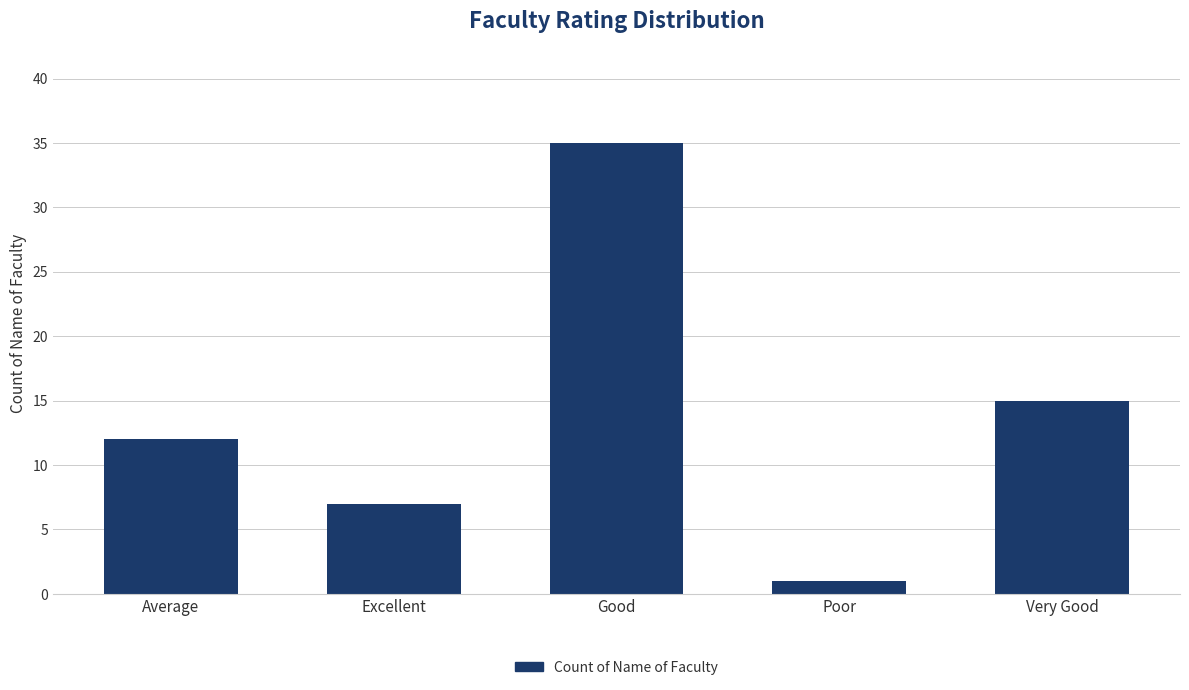

Which has a higher value, Good or Average?

Good